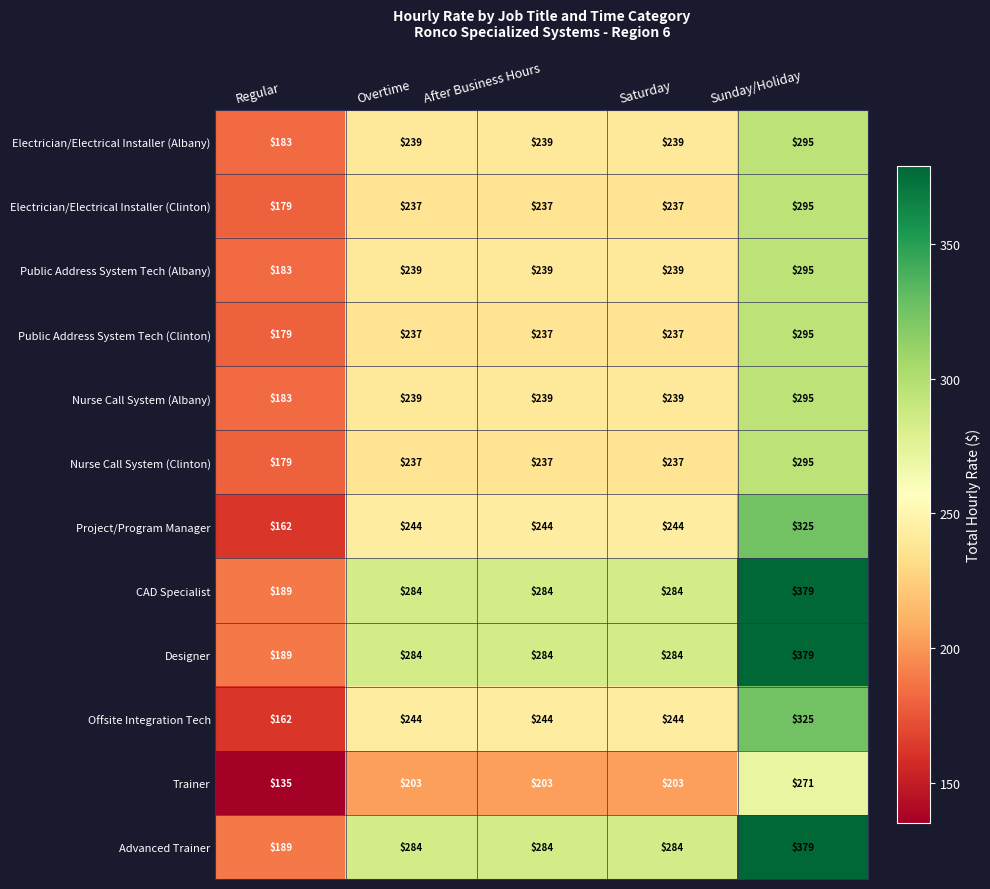

At which label does Nurse Call System (Albany) reach its peak?

Sunday/Holiday